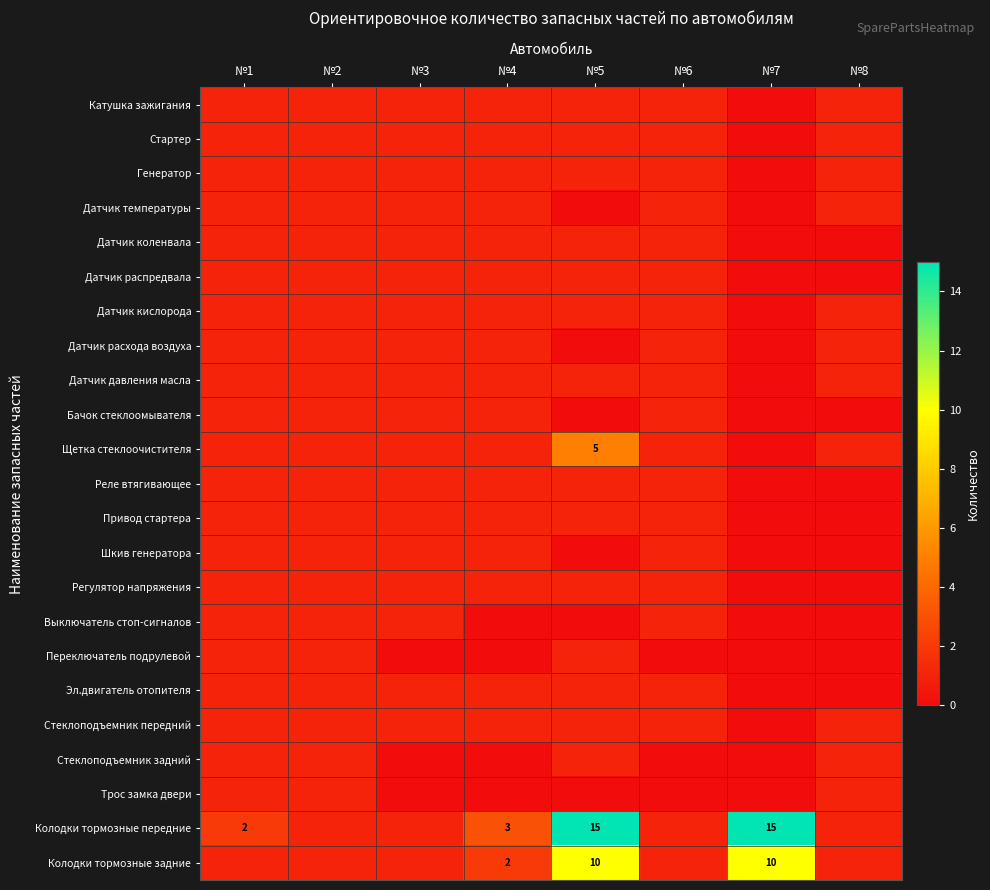

What is the maximum value shown in the chart?

15